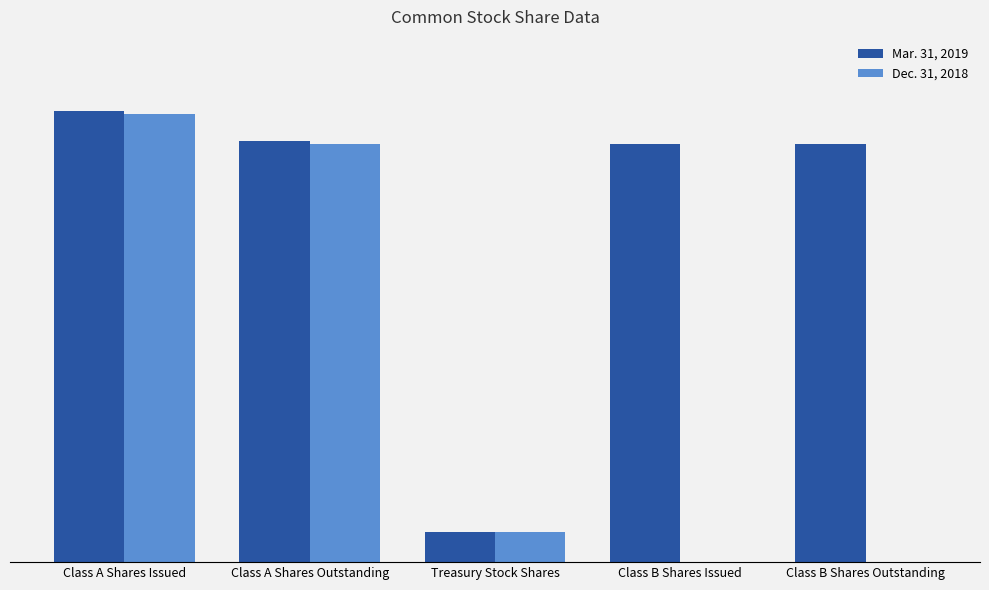

What is the label of the 2nd bar from the right?

Class B Shares Issued